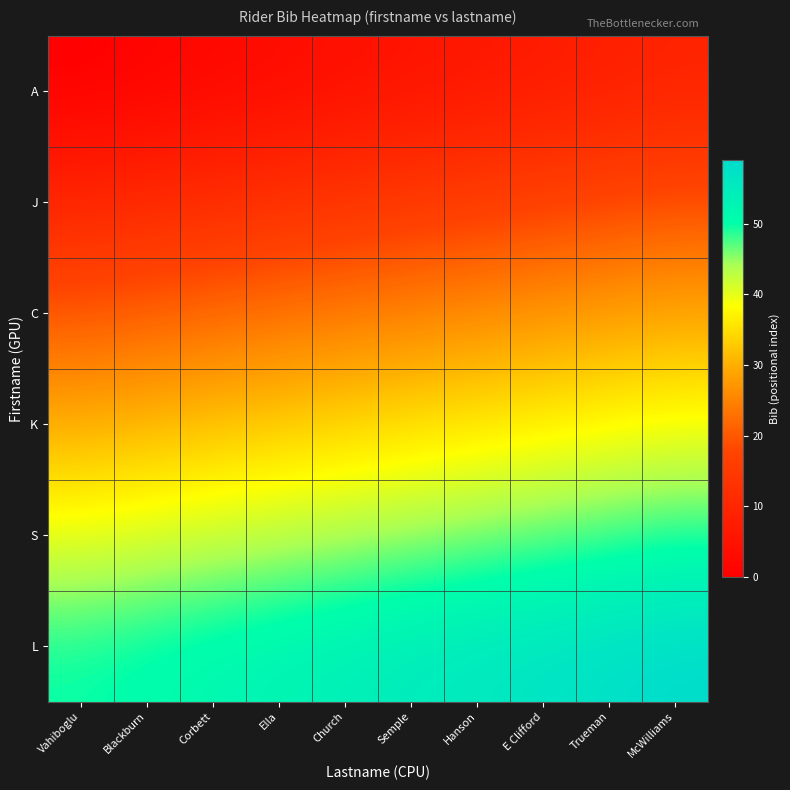

Count the number of categories in the chart.

10